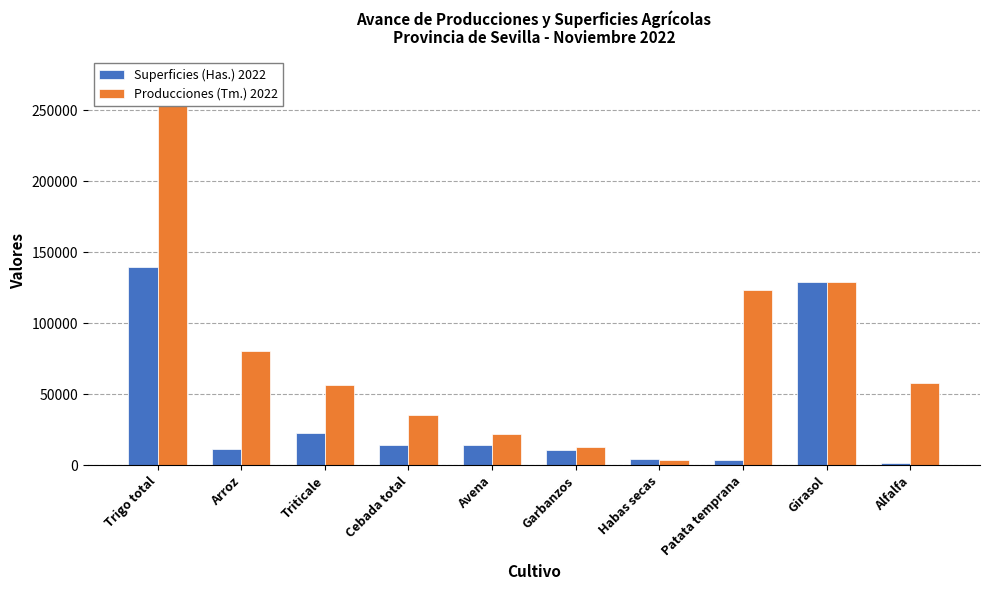

Rank the series at Arroz from highest to lowest value.

Producciones (Tm.) 2022, Superficies (Has.) 2022